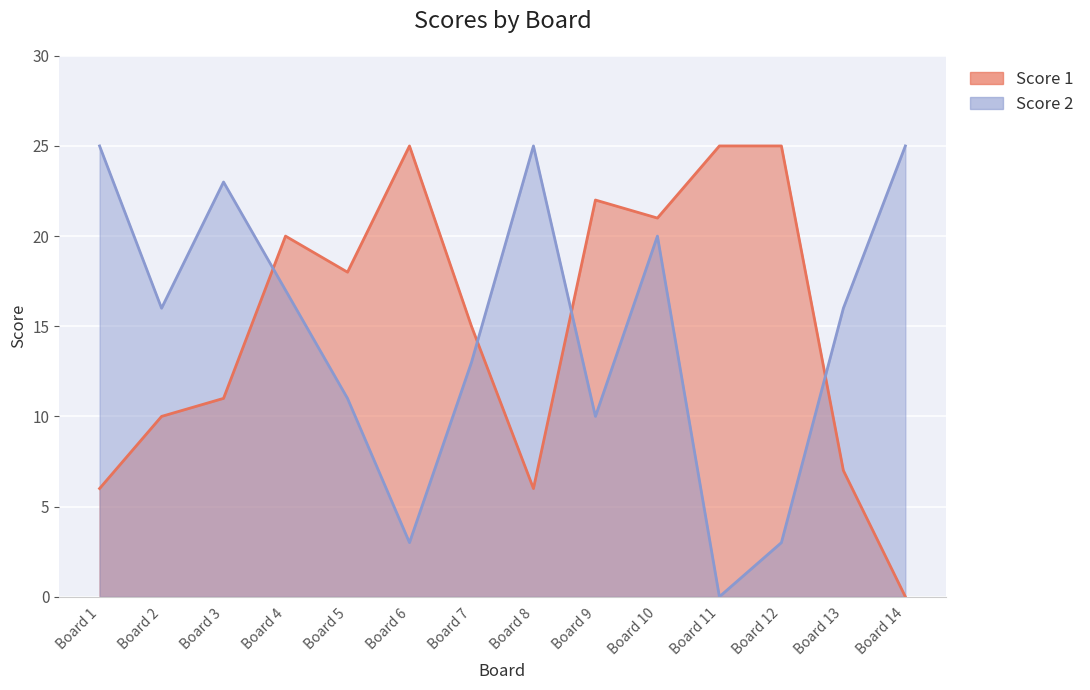

True or false: Score 2 has more than 2 interior local peaks.

True